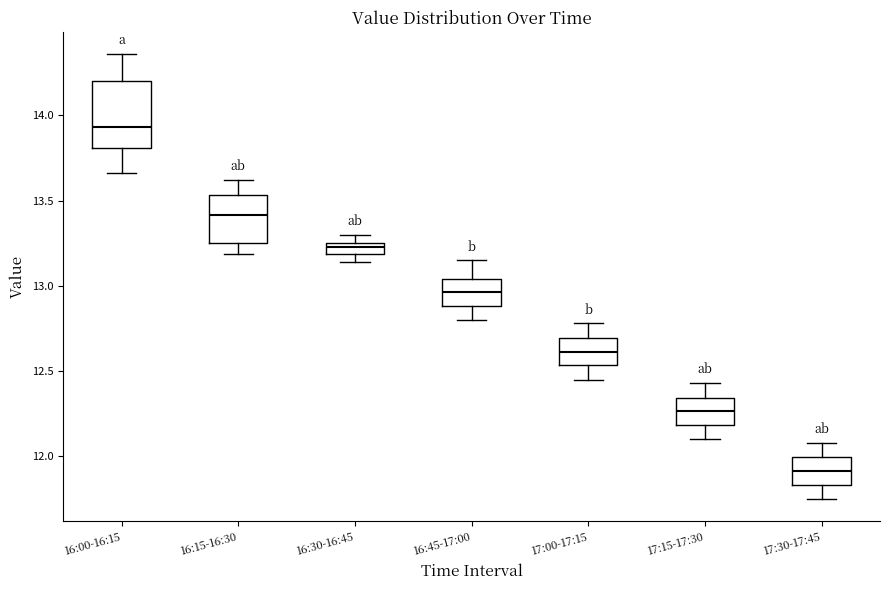

Which box's median line is the highest?

16:00-16:15